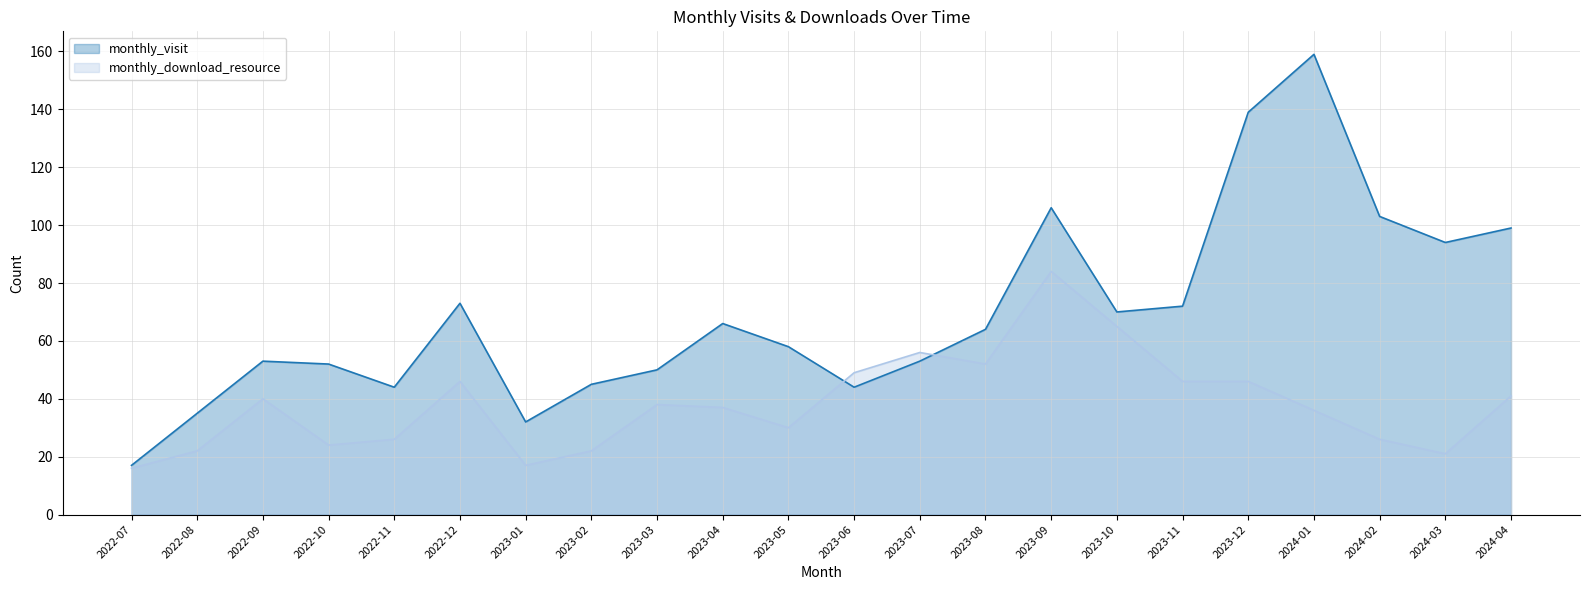

How many lines are shown in the chart?

2